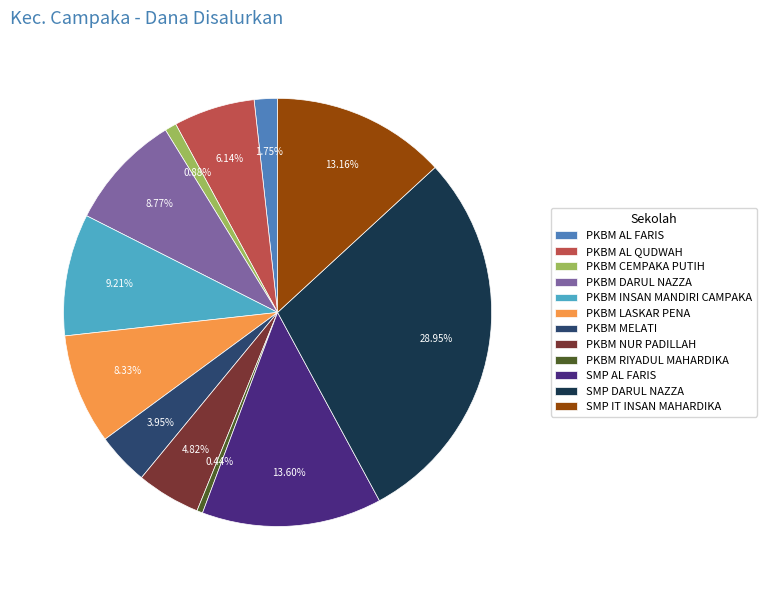

True or false: PKBM MELATI accounts for 14% of the total.

False